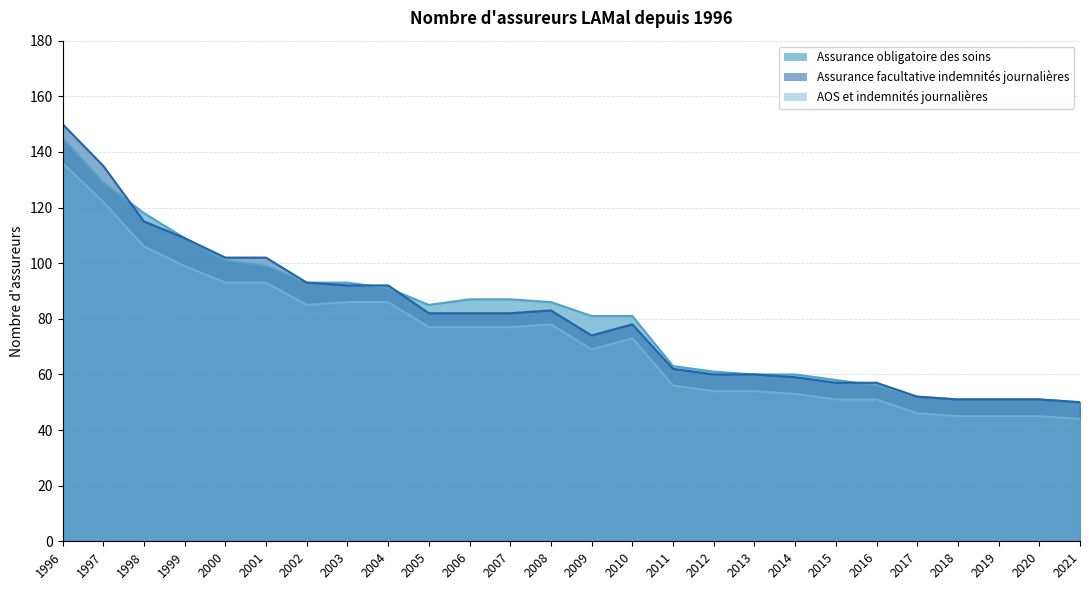

True or false: Assurance obligatoire des soins has a value of 154 at 2002.

False